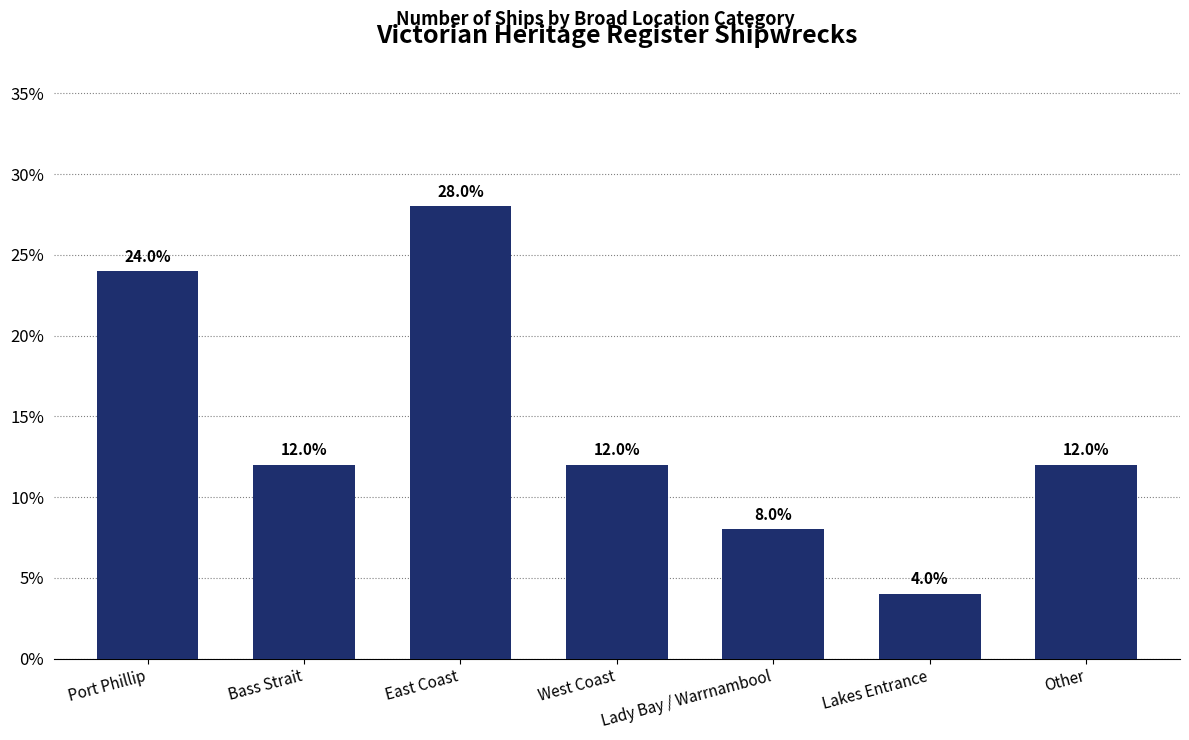

What is the approximate value at Lady Bay / Warrnambool?

8.0